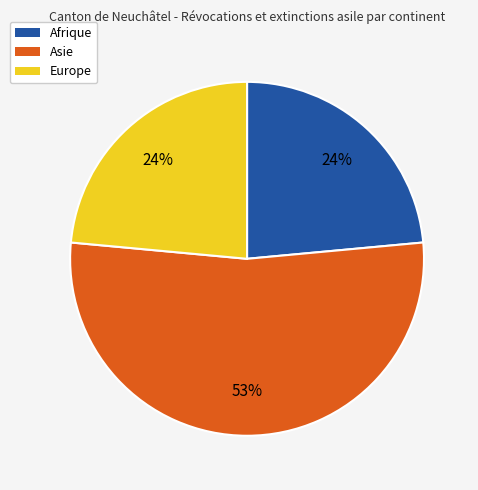

What is the ratio of the value at Afrique to the value at Europe?

1.0